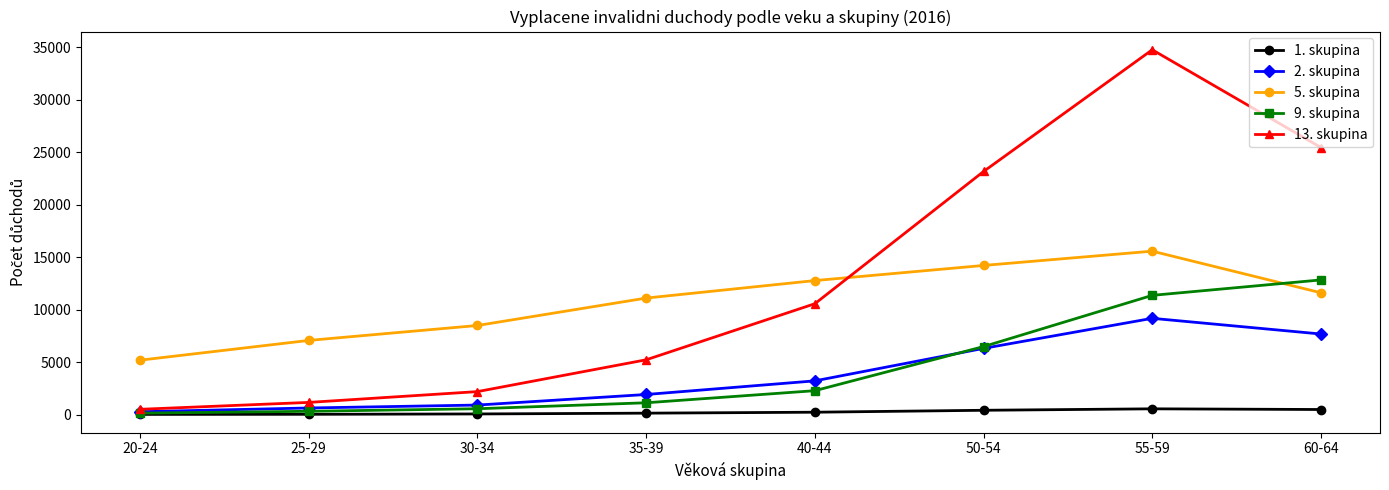

Where does the 5. skupina series first go above 11598?

40-44